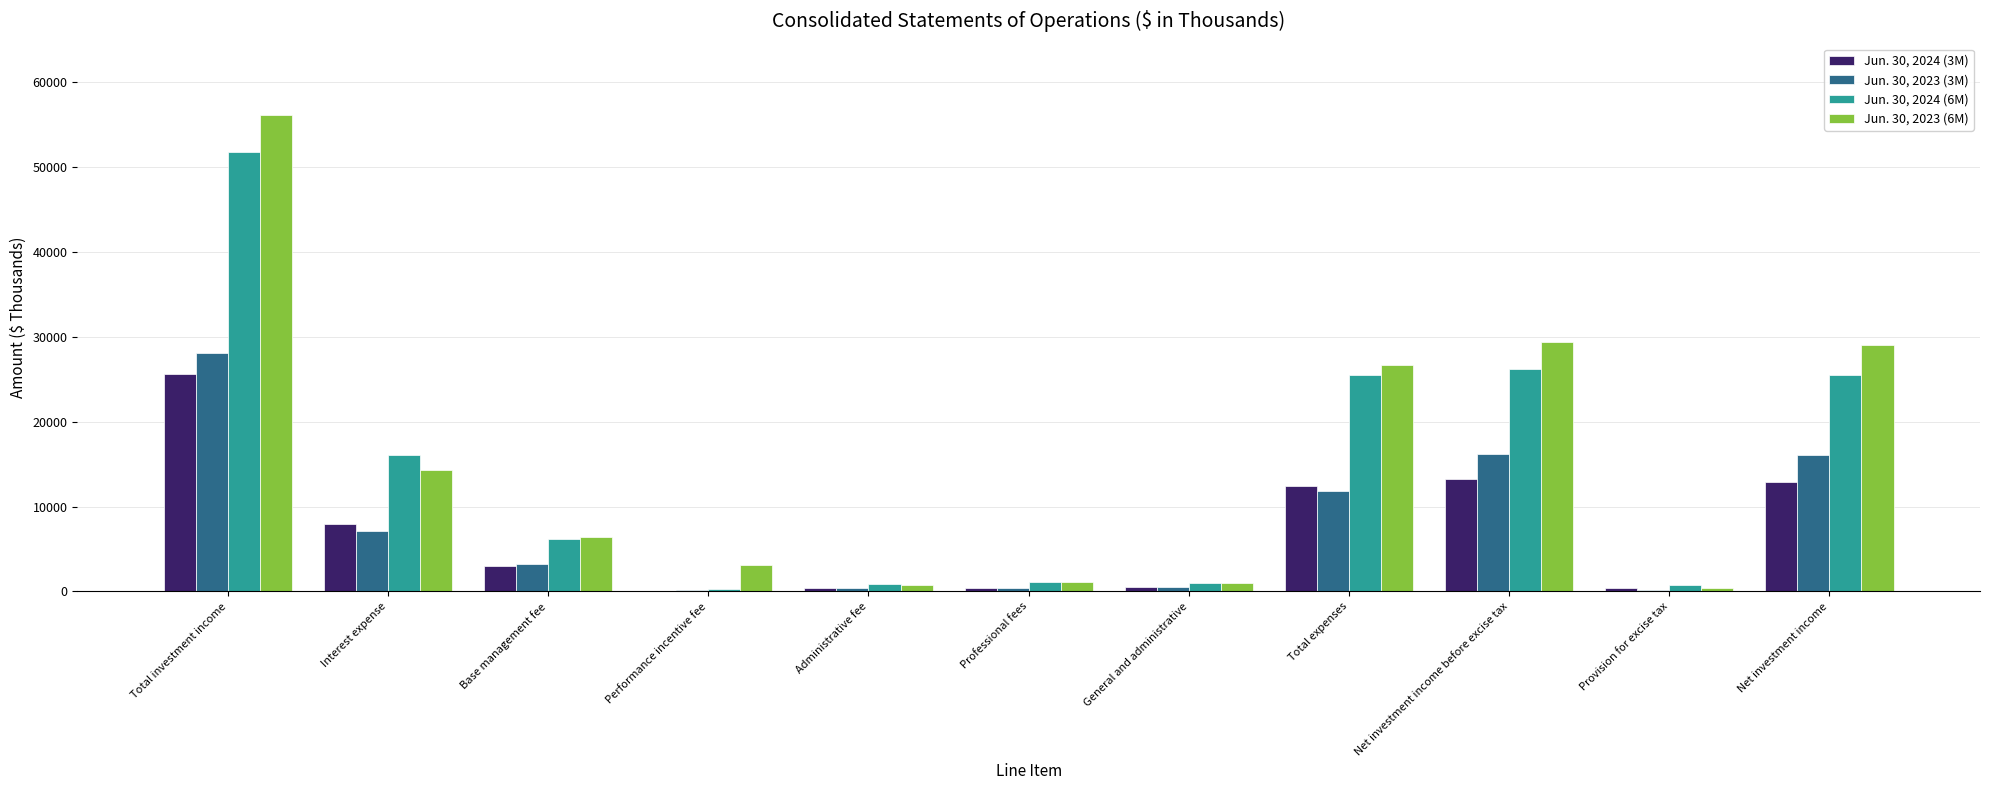

What is the greatest value displayed?

56154